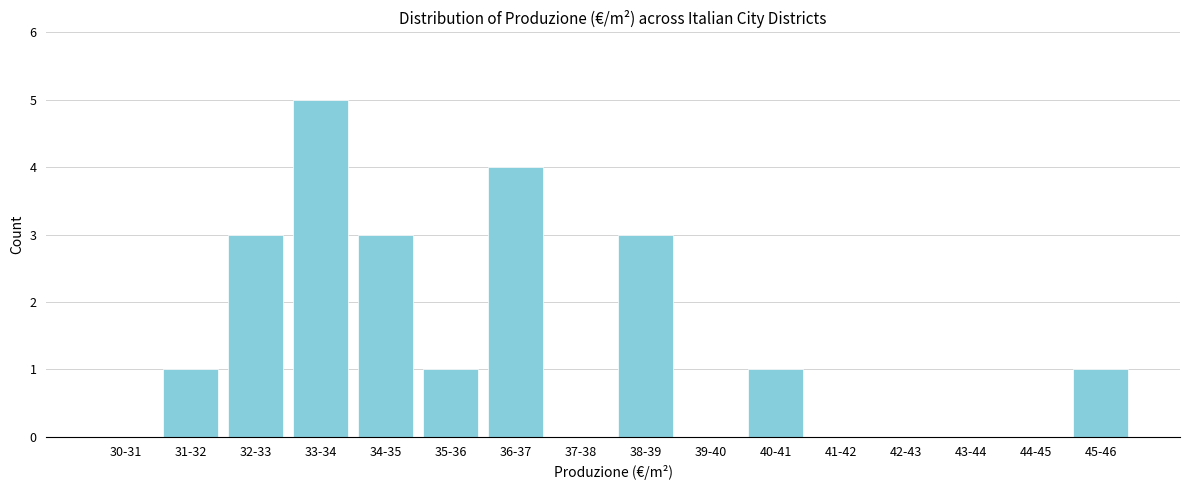

Reading left to right, extract all data points from this chart.

30-31=0	31-32=1	32-33=3	33-34=5	34-35=3	35-36=1	36-37=4	37-38=0	38-39=3	39-40=0	40-41=1	41-42=0	42-43=0	43-44=0	44-45=0	45-46=1